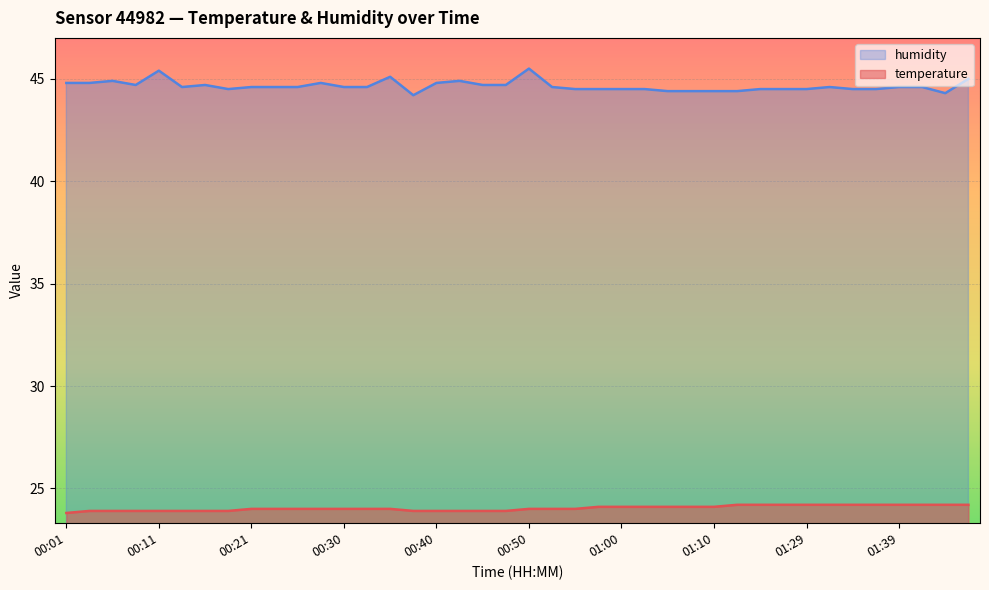

What is the value of the temperature point at the 11th from the left?

24.0